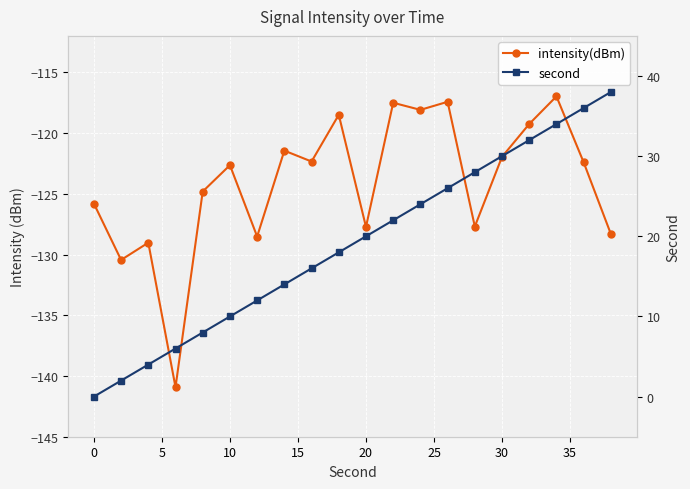

What is the difference between the maximum and second lowest values in the intensity(dBm) series?

13.5